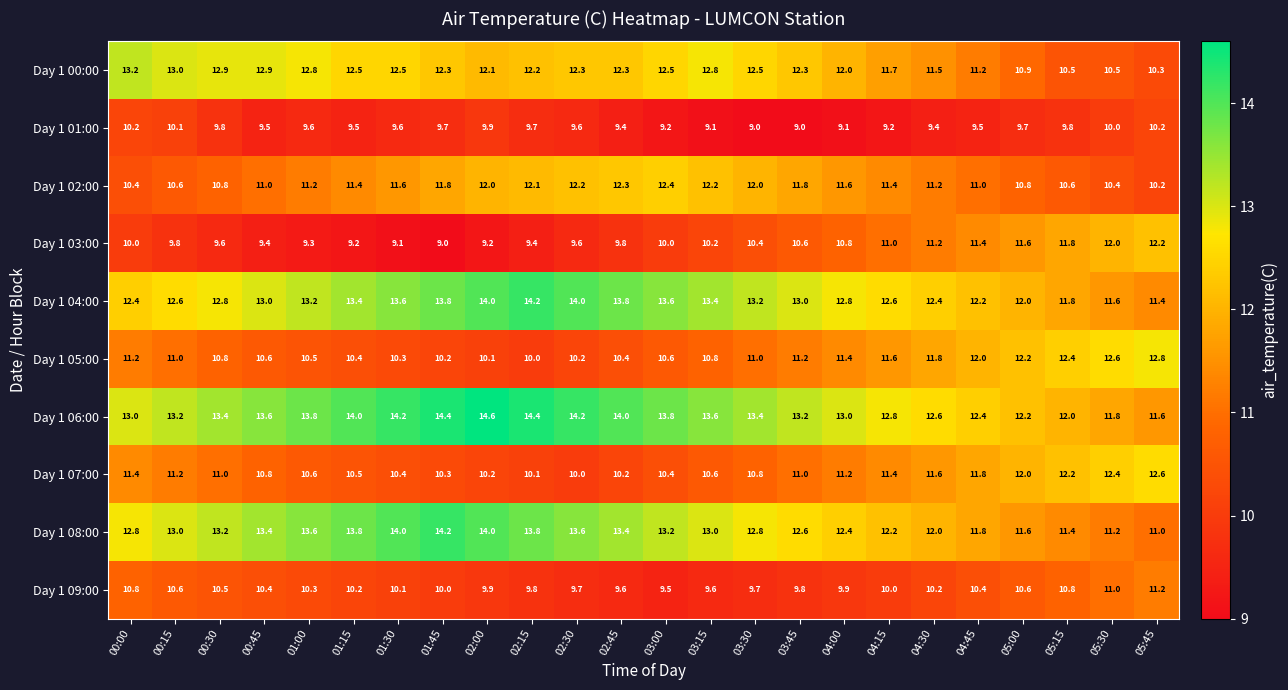

What is the sum of all Day 1 07:00 values?

264.7